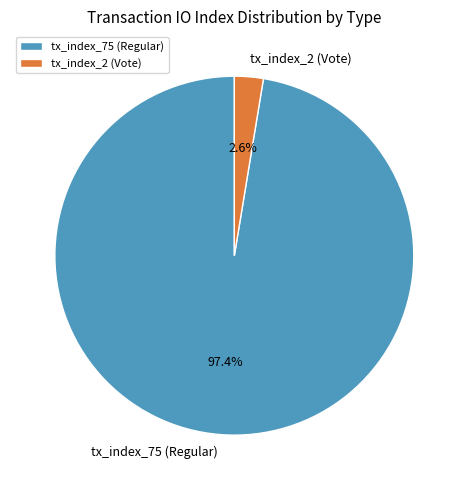

What percentage is the tx_index_2 (Vote) slice, to the nearest percent?

3%